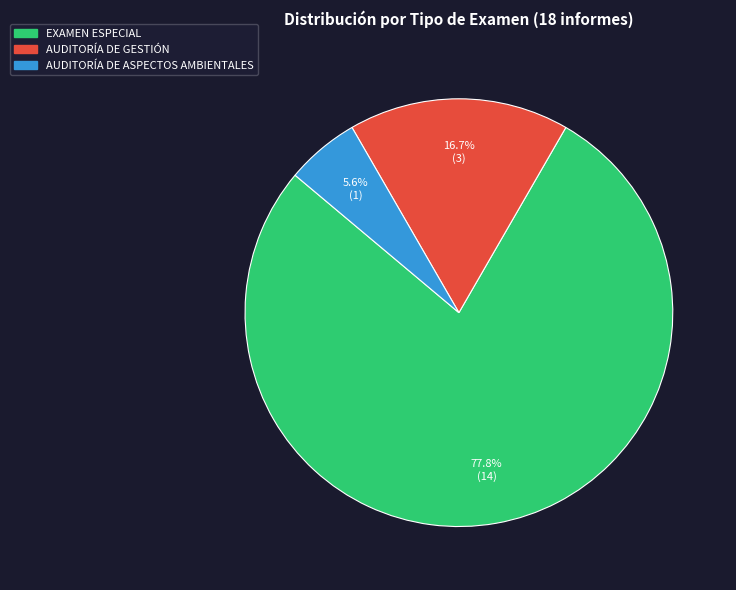

Is it true that EXAMEN ESPECIAL is 65% of the pie?

False